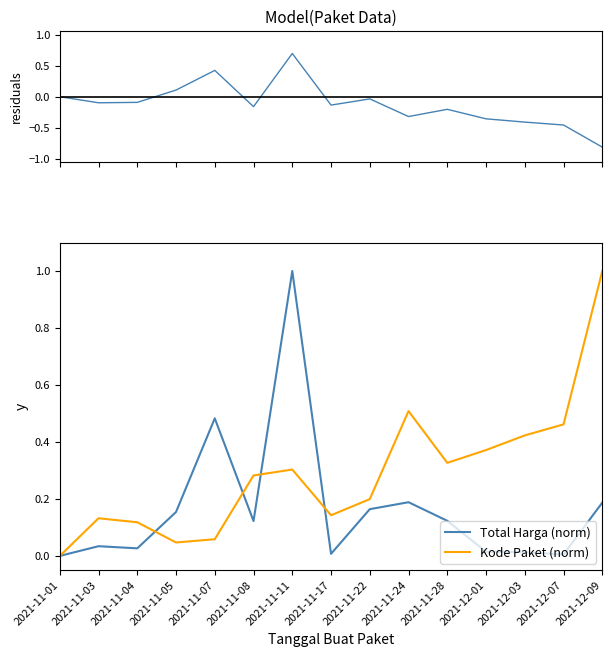

List the series in order of their peak value, highest first.

Total Harga (norm), Kode Paket (norm), residuals